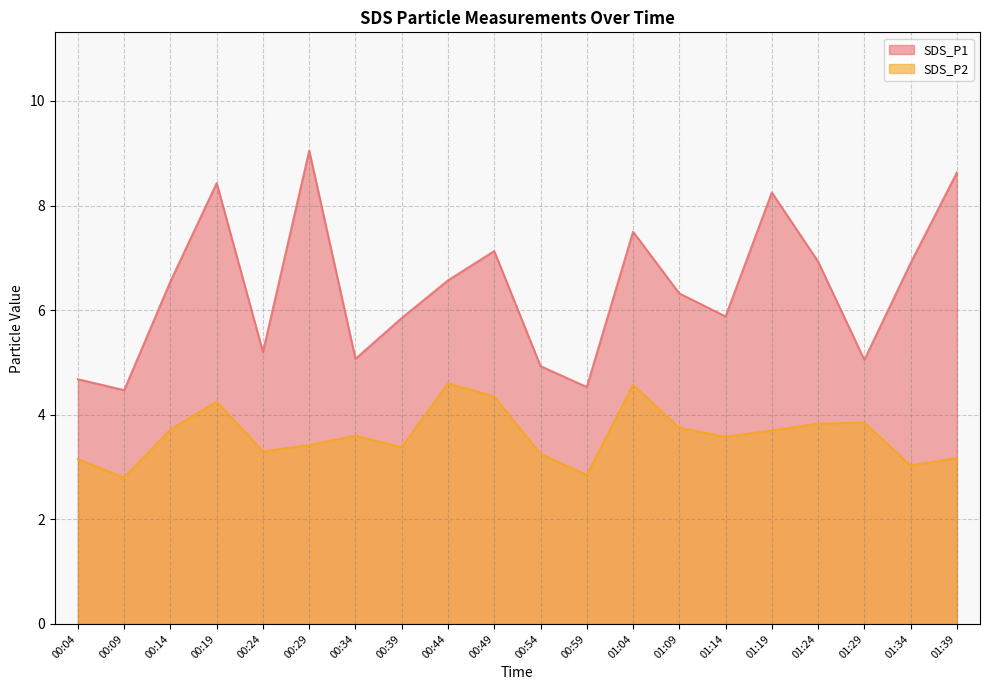

Reading left to right, what are all the values shown in this chart?

SDS_P1: 00:04=4.7	00:09=4.5	00:14=6.5	00:19=8.4	00:24=5.2	00:29=9.1	00:34=5.1	00:39=5.8	00:44=6.6	00:49=7.1	00:54=4.9	00:59=4.5	01:04=7.5	01:09=6.3	01:14=5.9	01:19=8.2	01:24=6.9	01:29=5.0	01:34=6.9	01:39=8.6
SDS_P2: 00:04=3.1	00:09=2.8	00:14=3.7	00:19=4.2	00:24=3.3	00:29=3.4	00:34=3.6	00:39=3.4	00:44=4.6	00:49=4.3	00:54=3.2	00:59=2.9	01:04=4.6	01:09=3.8	01:14=3.6	01:19=3.7	01:24=3.8	01:29=3.9	01:34=3.0	01:39=3.2